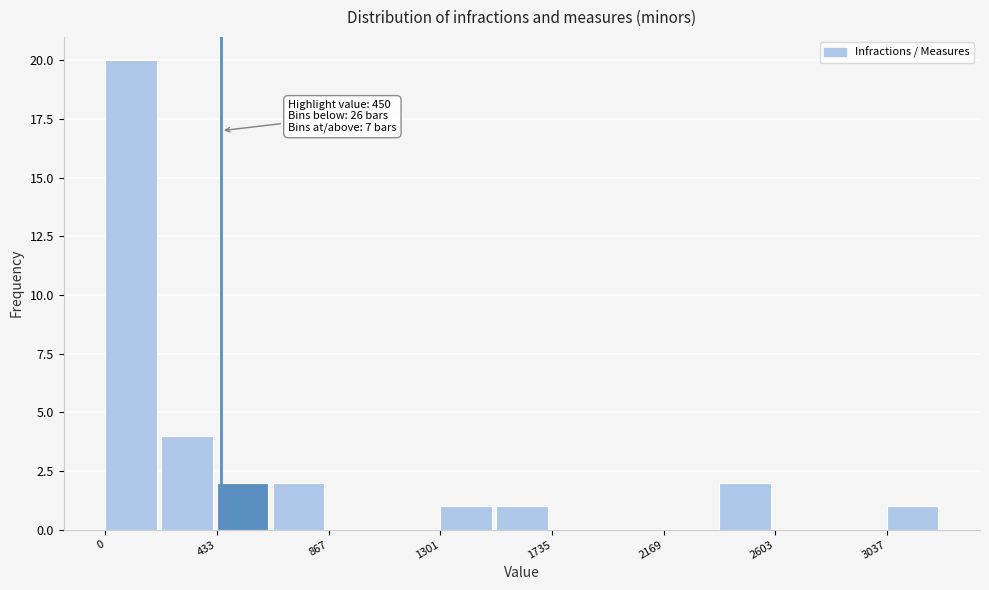

Which range on the x-axis has the tallest bar?

0 to 200